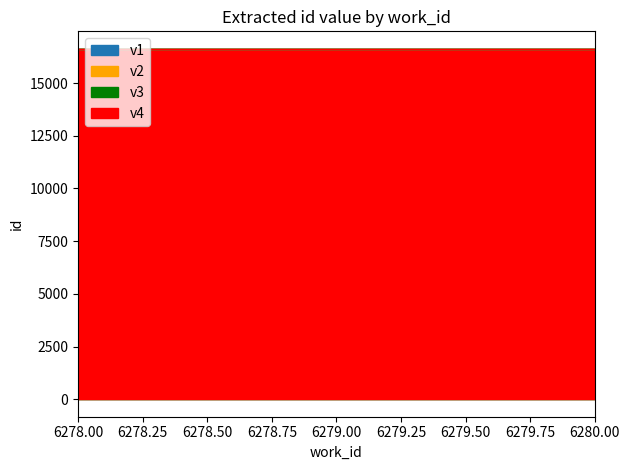

Reading left to right, what are all the values shown in this chart?

v1: 6278=16617	6278=16617	6279=16617	6280=16617
v2: 6278=16618	6278=16618	6279=16618	6280=16618
v3: 6278=16619	6278=16619	6279=16619	6280=16619
v4: 6278=16620	6278=16620	6279=16620	6280=16620